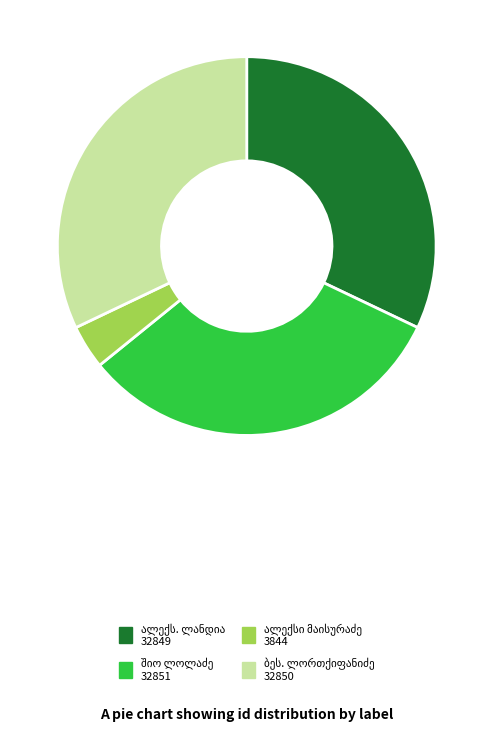

How many segments does this pie chart have?

4